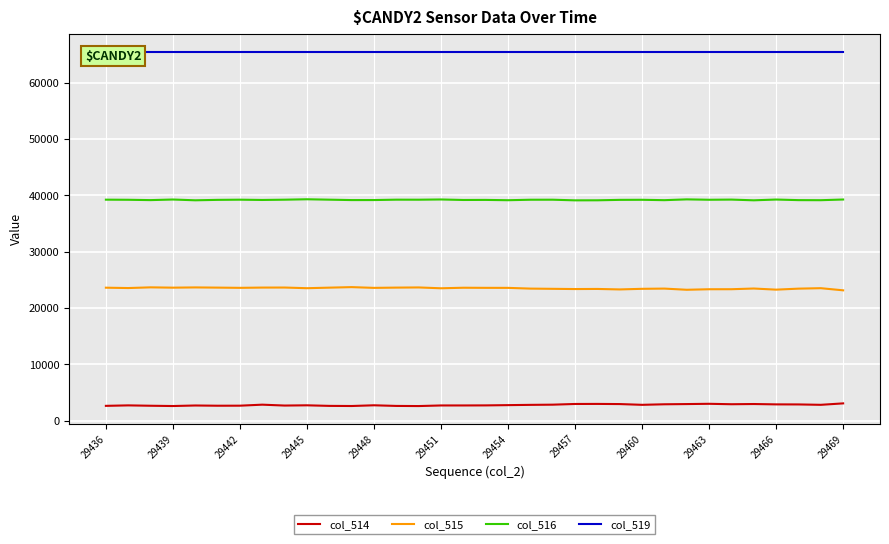

True or false: col_515 and col_514 cross at least once.

False